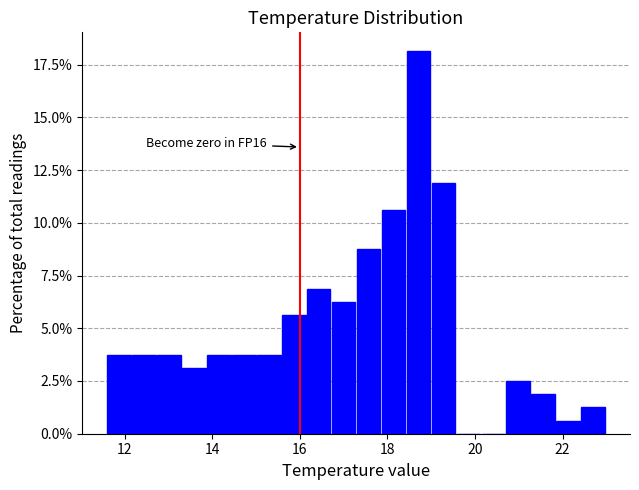

Read against the x-axis, roughly where is the centre of the tallest bar?

18.8